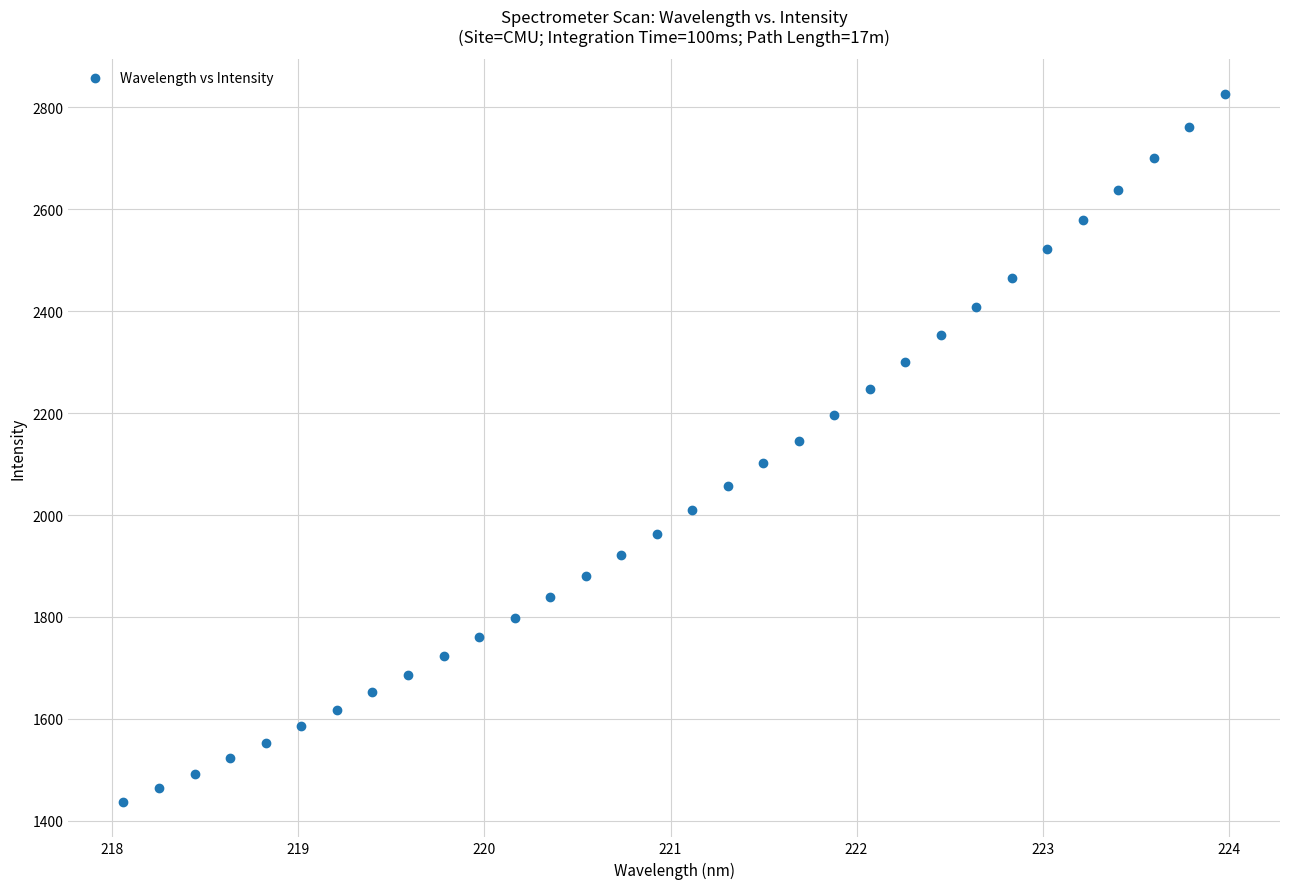

What is the range of Y values (max minus min)?

1389.4